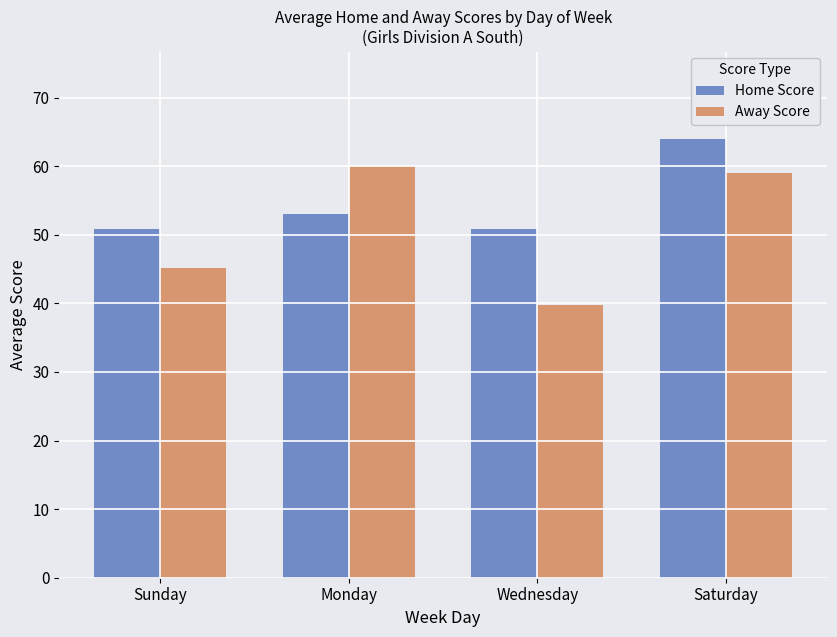

List the series in order of their overall mean, lowest first.

Away Score, Home Score